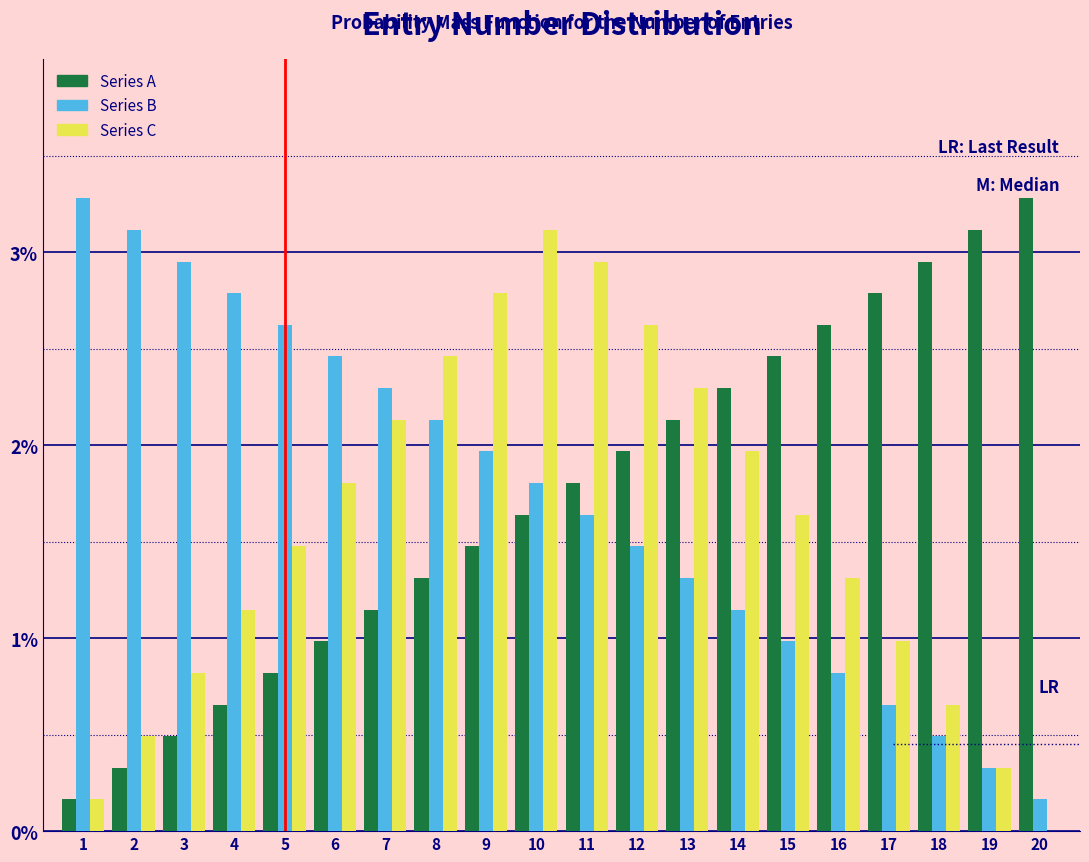

What is the total value across all series at 8?

5.9